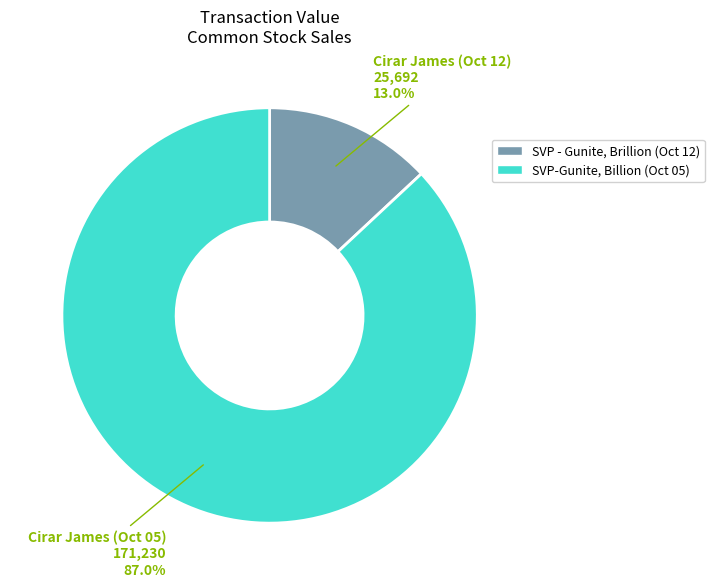

Rank the categories by value from highest to lowest.

SVP-Gunite, Billion (Oct 05), SVP - Gunite, Brillion (Oct 12)